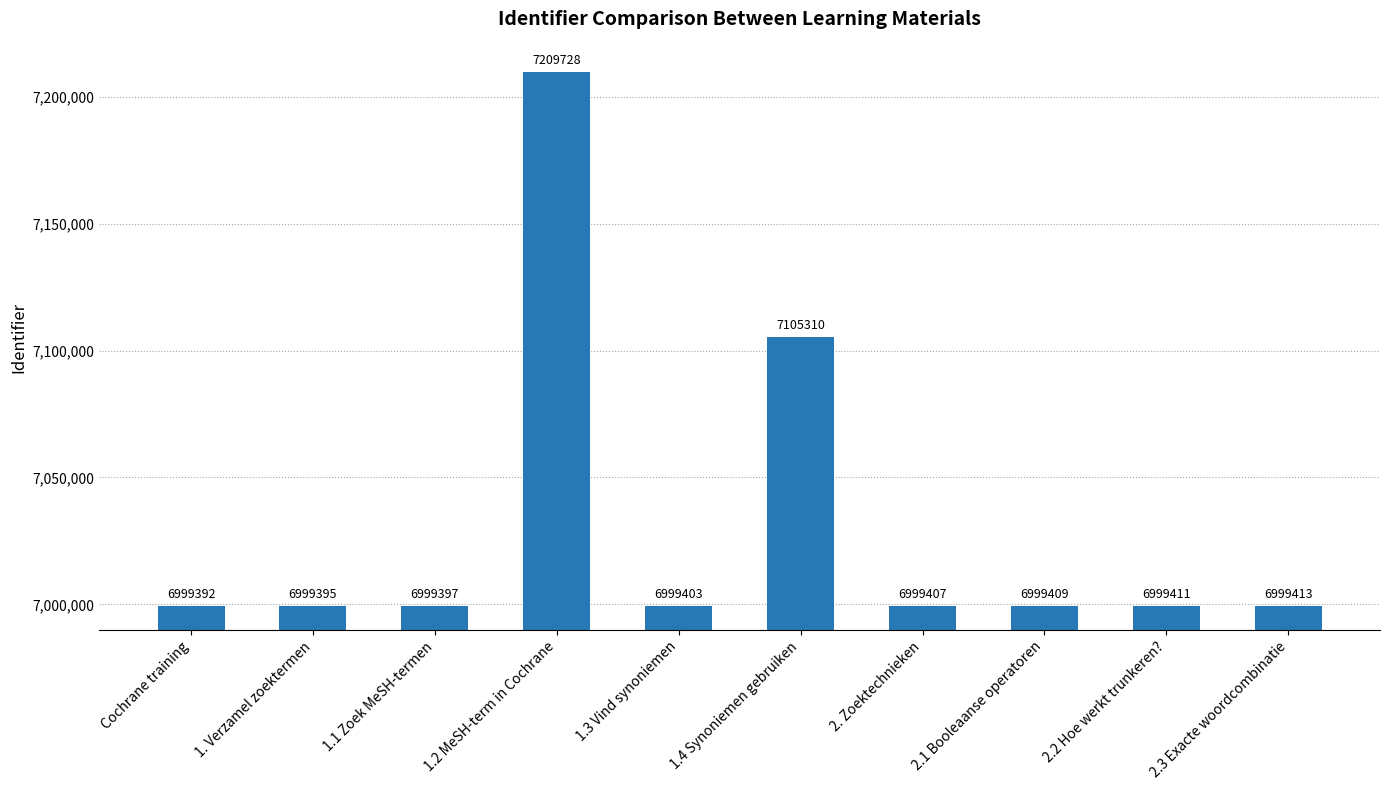

At which label does the data first exceed 6999409?

1.2 MeSH-term in Cochrane